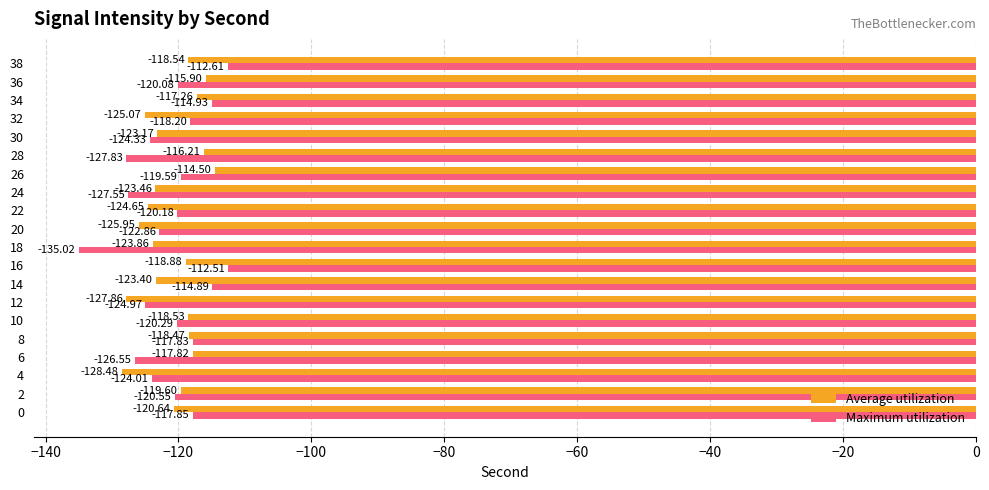

Which series has the largest total across all categories?

Average utilization